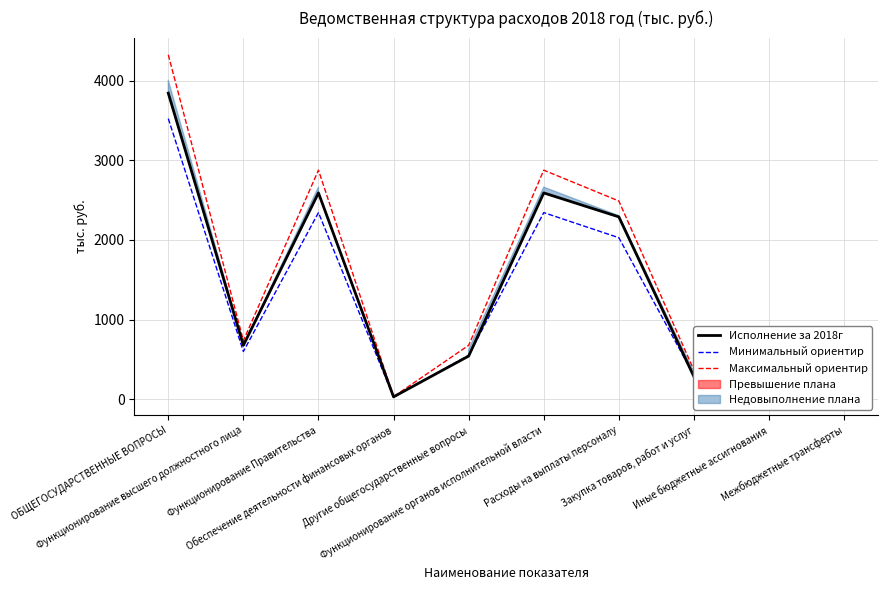

At which category does Минимальный ориентир reach its first local valley?

Функционирование высшего должностного лица